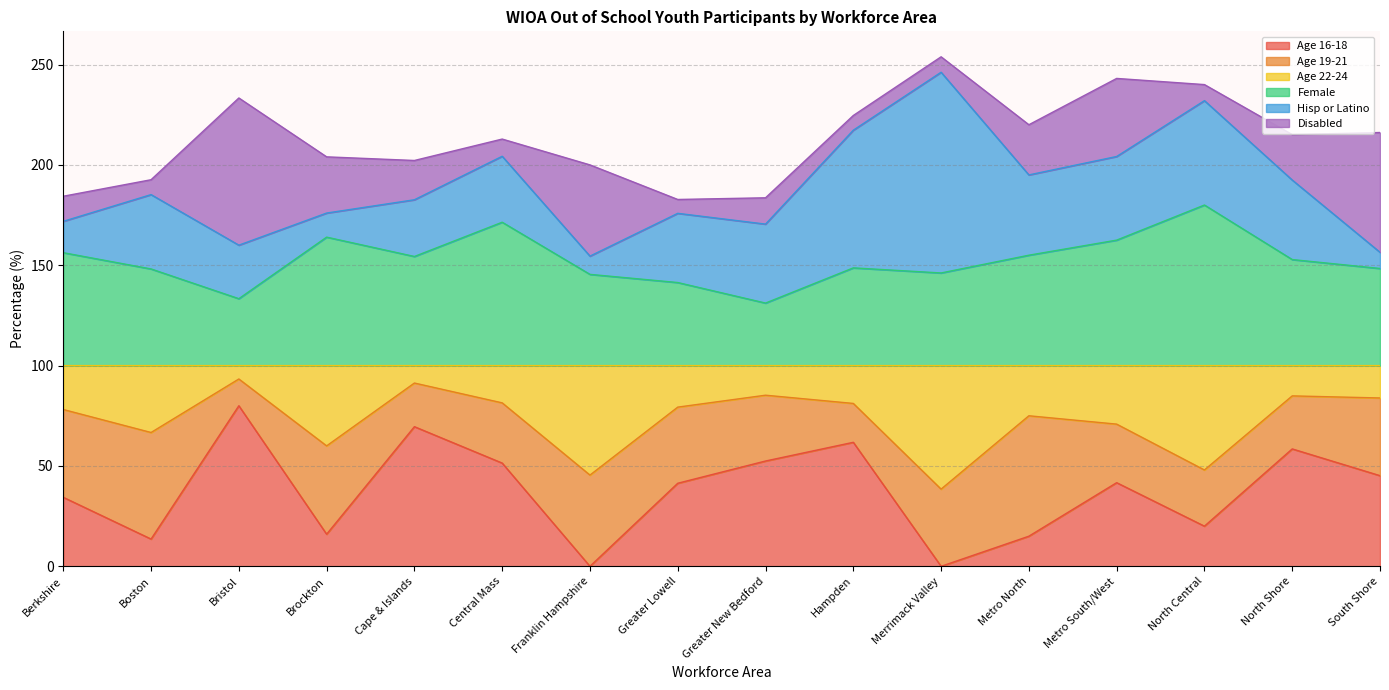

What is the total value across all series at Bristol?

233.3